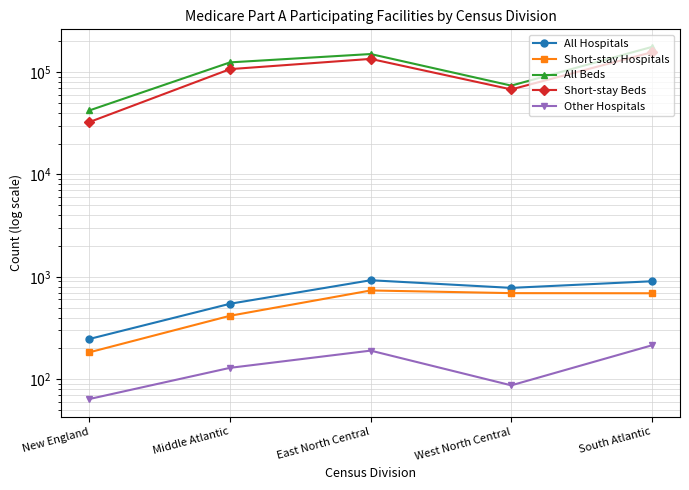

What is the spread (max minus min) of values at Middle Atlantic?

124047